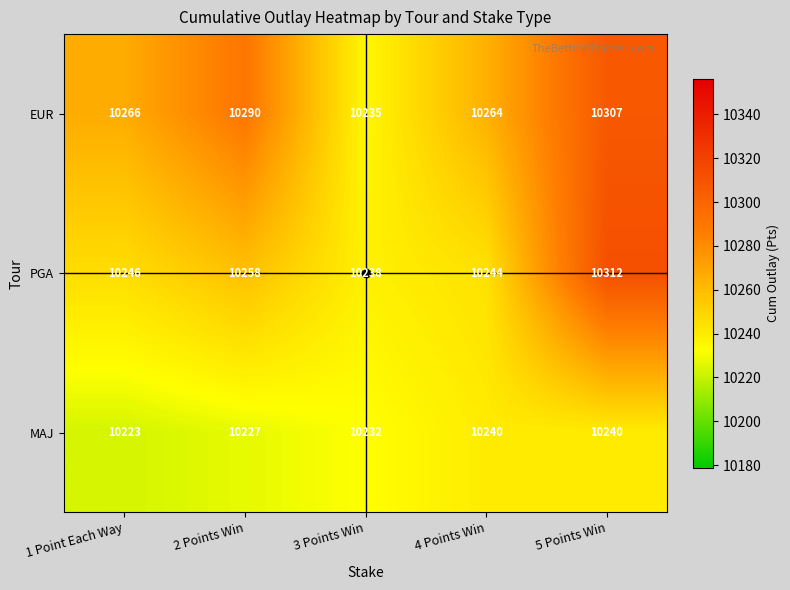

At how many categories does at least one series exceed 10243?

4